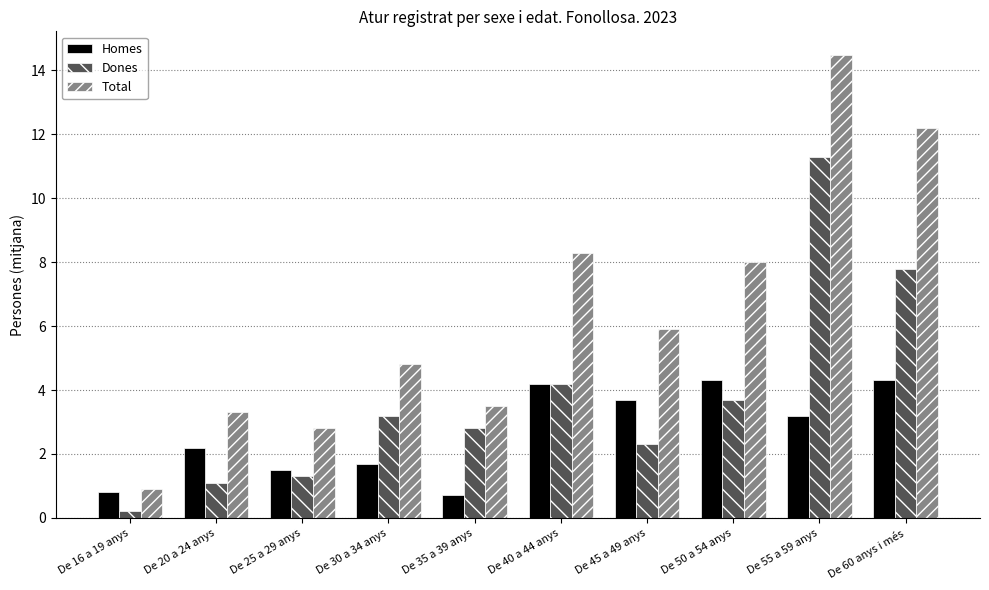

What is the label of the 1st bar from the right?

De 60 anys i més